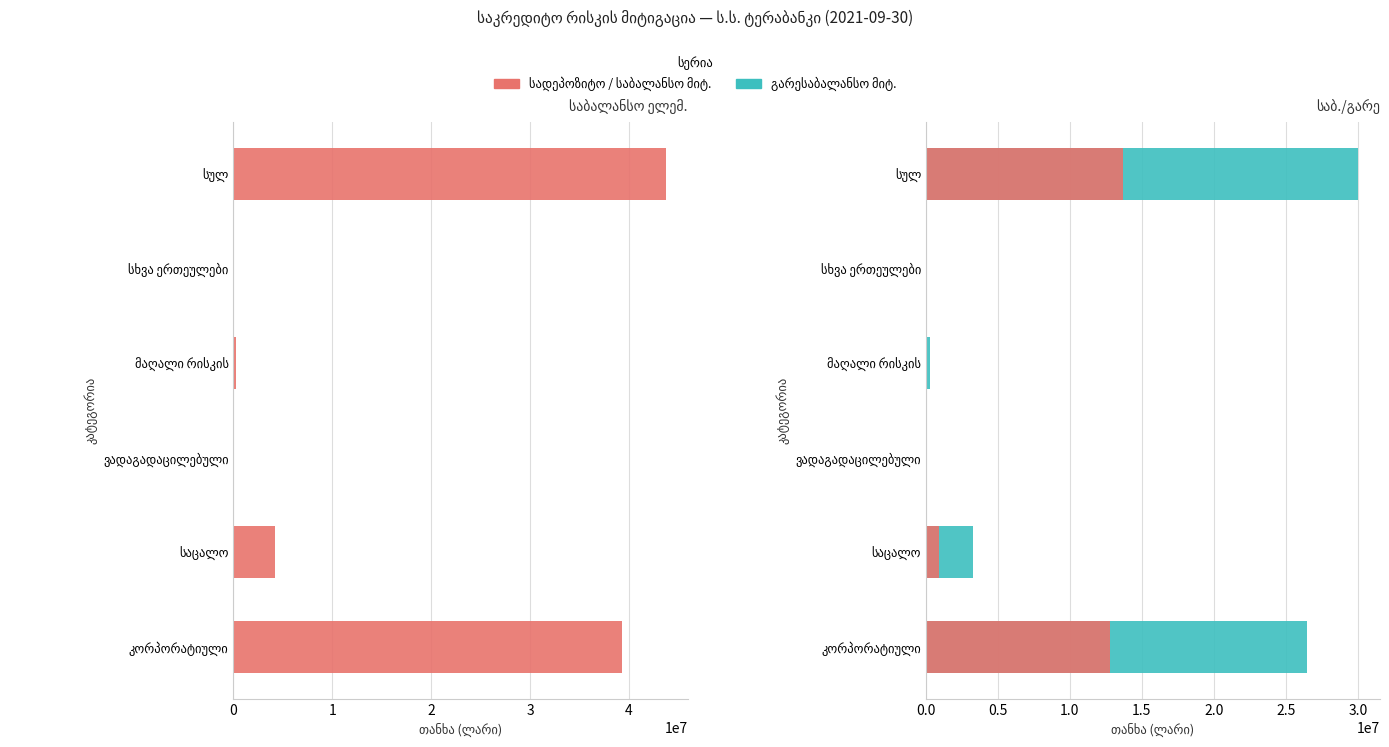

What is the value of the გარესაბალანსო მიტ. (col_20) bar at the 2nd from the left?

907823.0